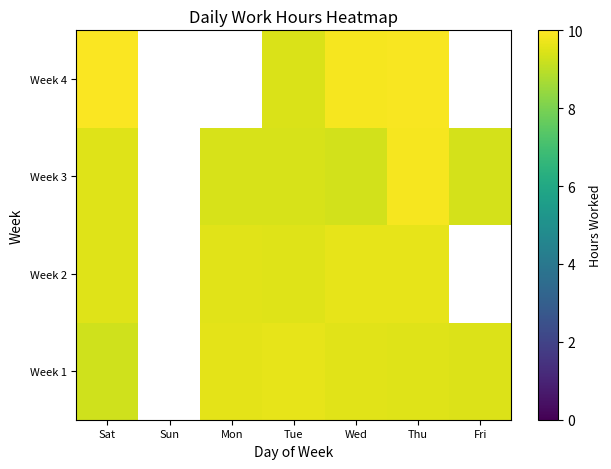

What is the maximum value for Week 1?

9.6